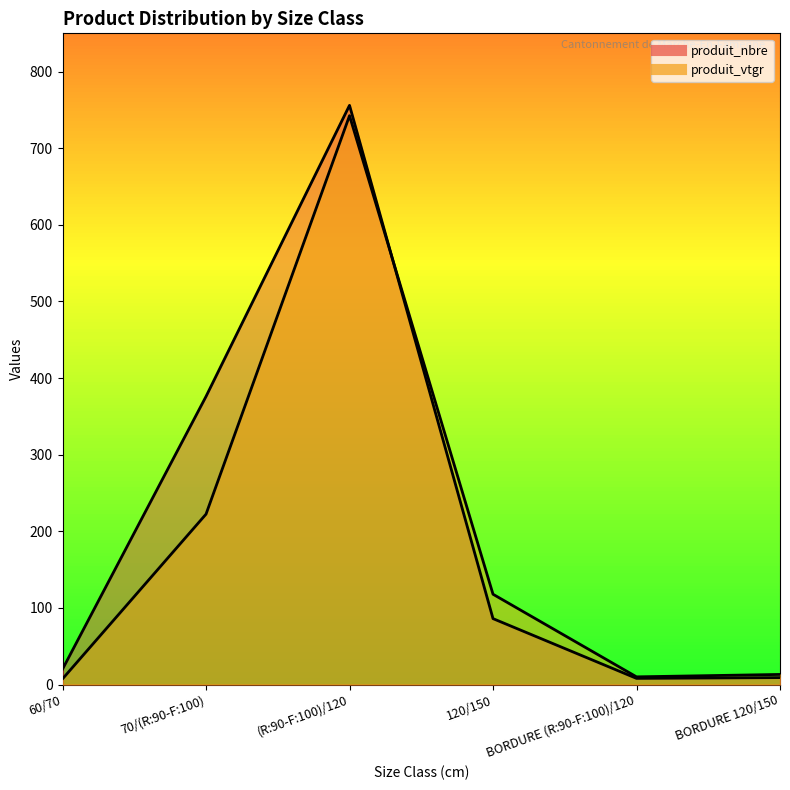

Where does the produit_nbre series first go above 86?

70/(R:90-F:100)